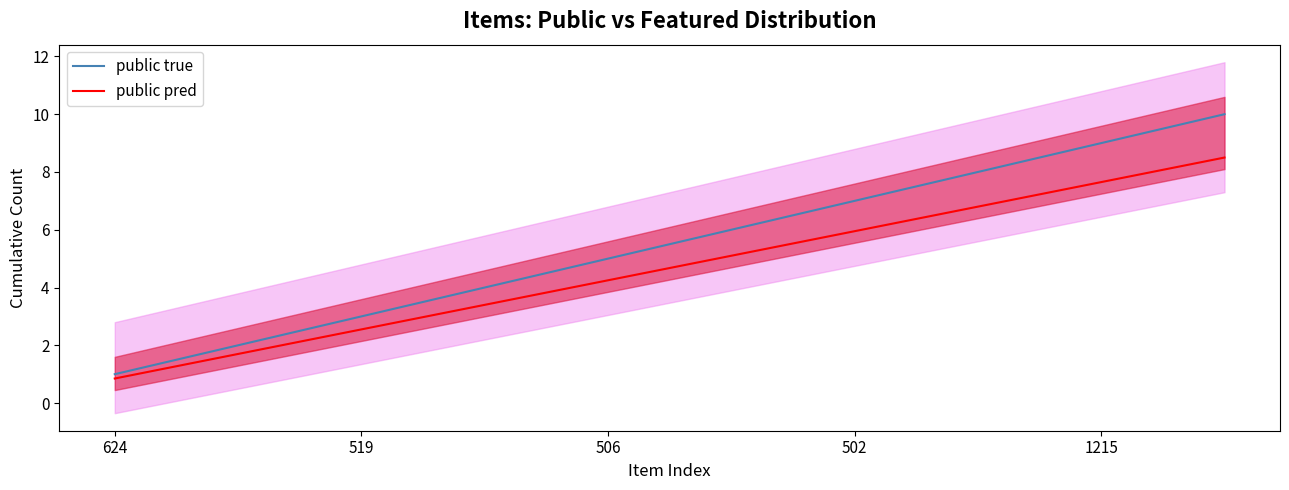

True or false: public true and public pred intersect in this chart.

False